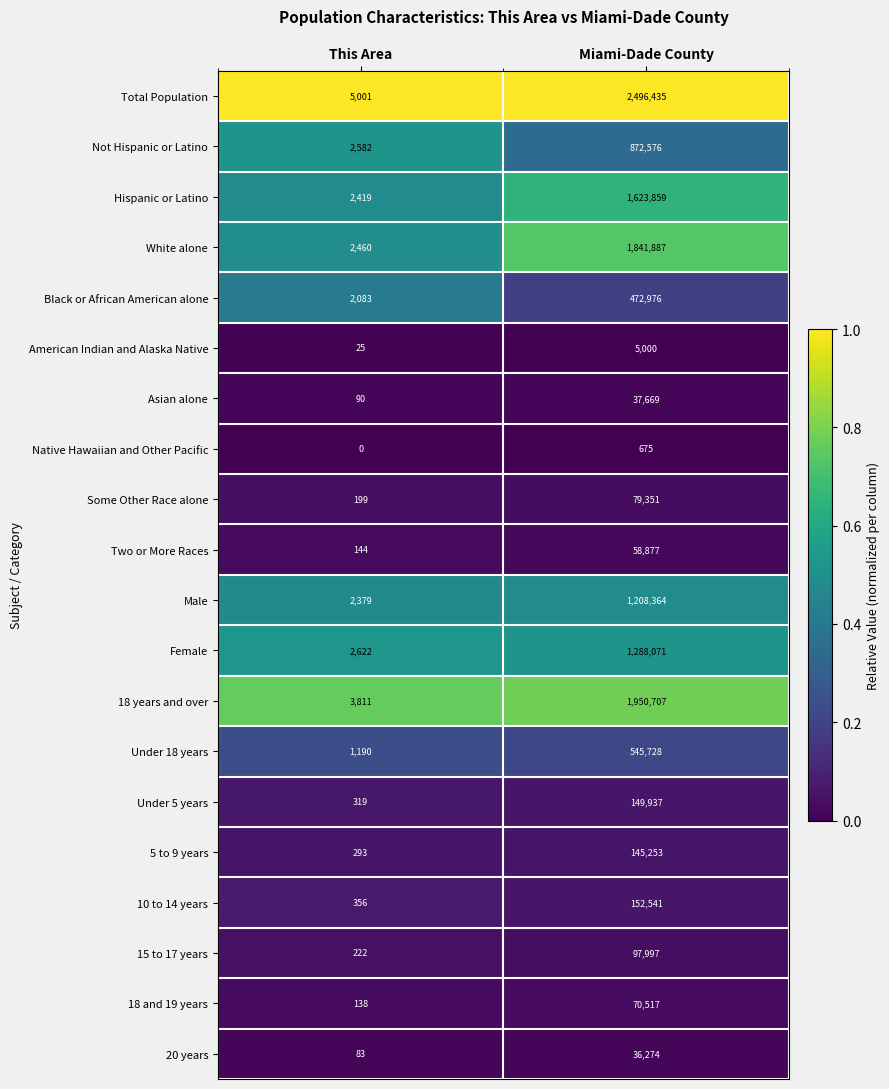

Which series has the largest total across all categories?

Total Population